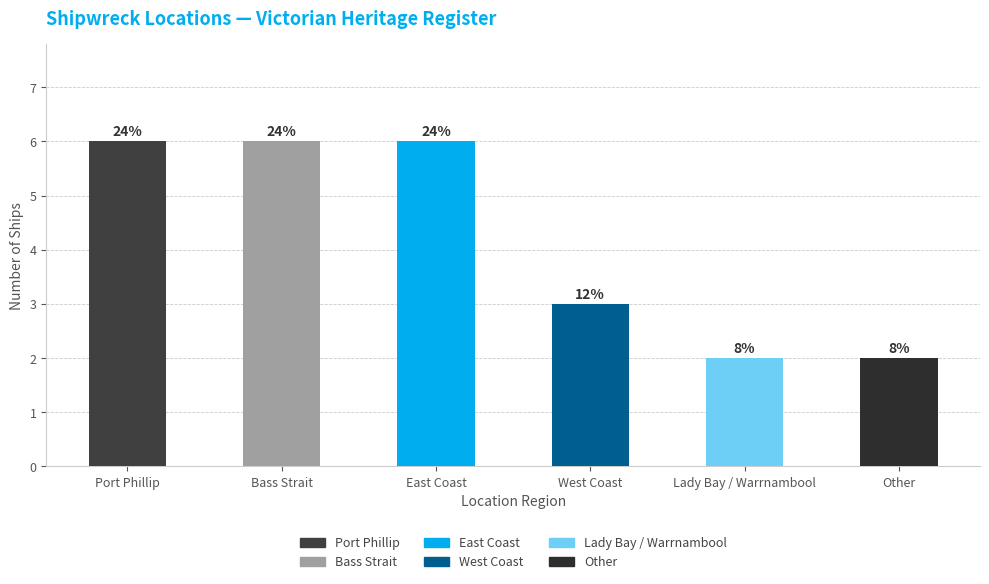

What is the ratio of the value at Bass Strait to the value at Other?

3.0